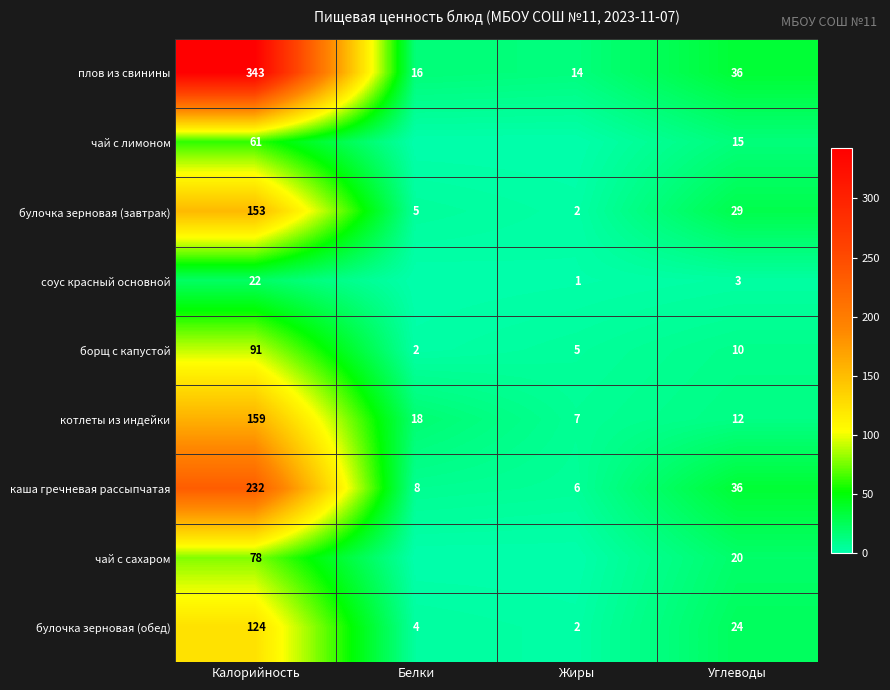

What is the highest value of the плов из свинины series?

343